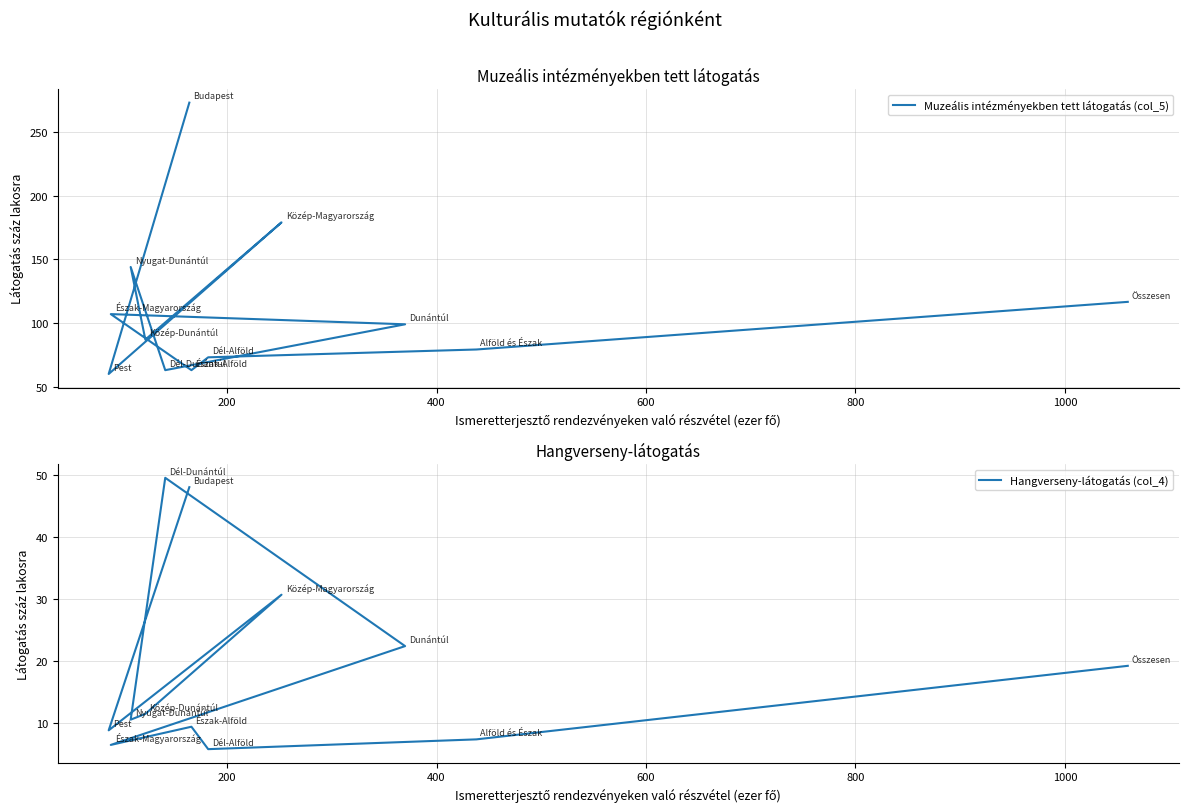

Does the chart have visible grid lines?

Yes